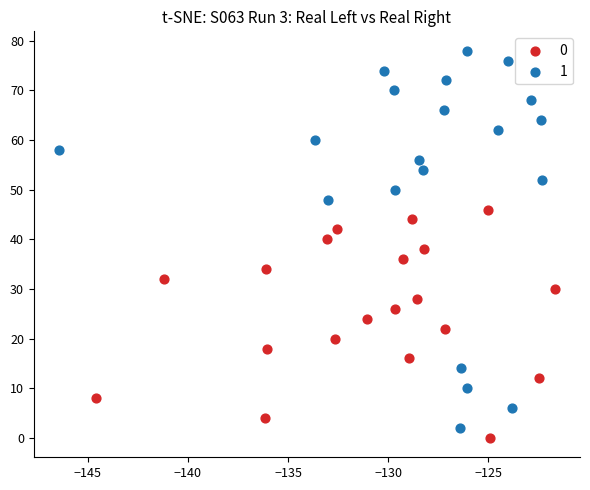

What are all the series names shown in the legend?

0, 1